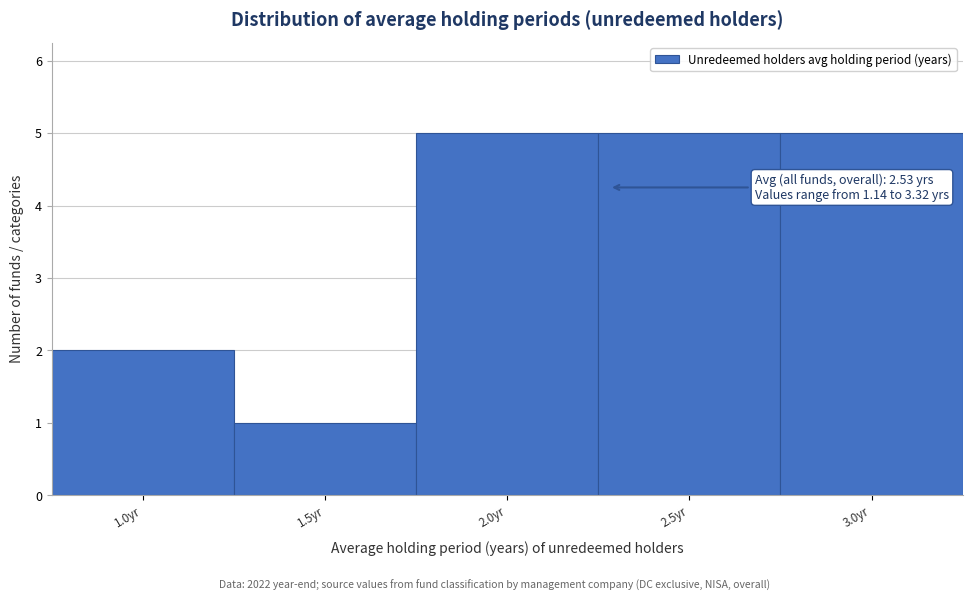

Reading left to right, extract all data points from this chart.

1.0yr=2	1.5yr=1	2.0yr=5	2.5yr=5	3.0yr=5